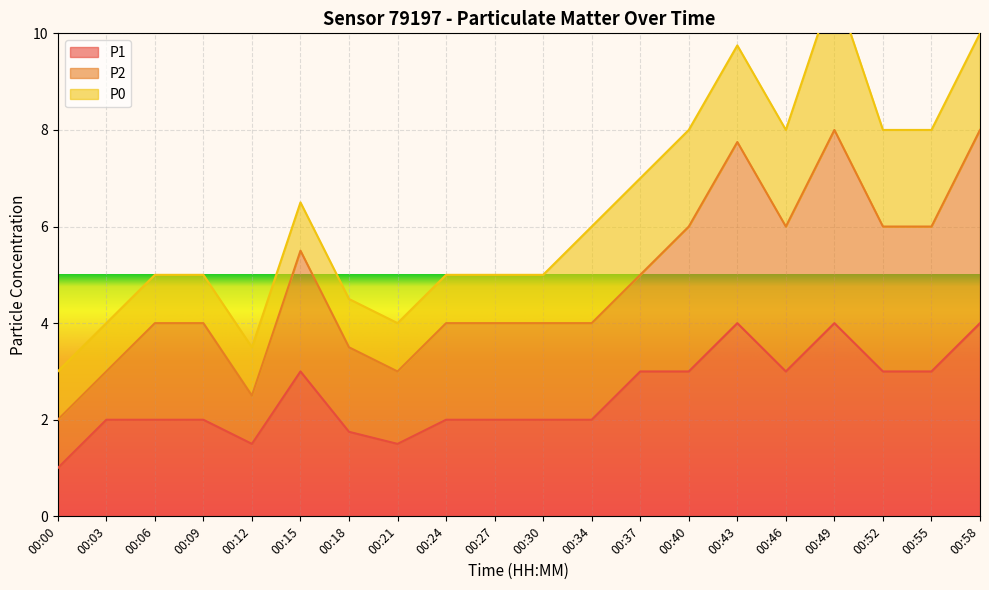

What is the minimum value for P1?

1.0